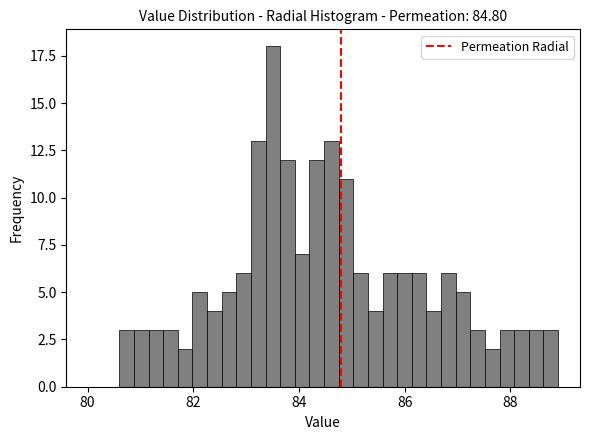

Around what value on the x-axis is the tallest bar? Give the approximate position of its centre, as read against the axis.

83.6